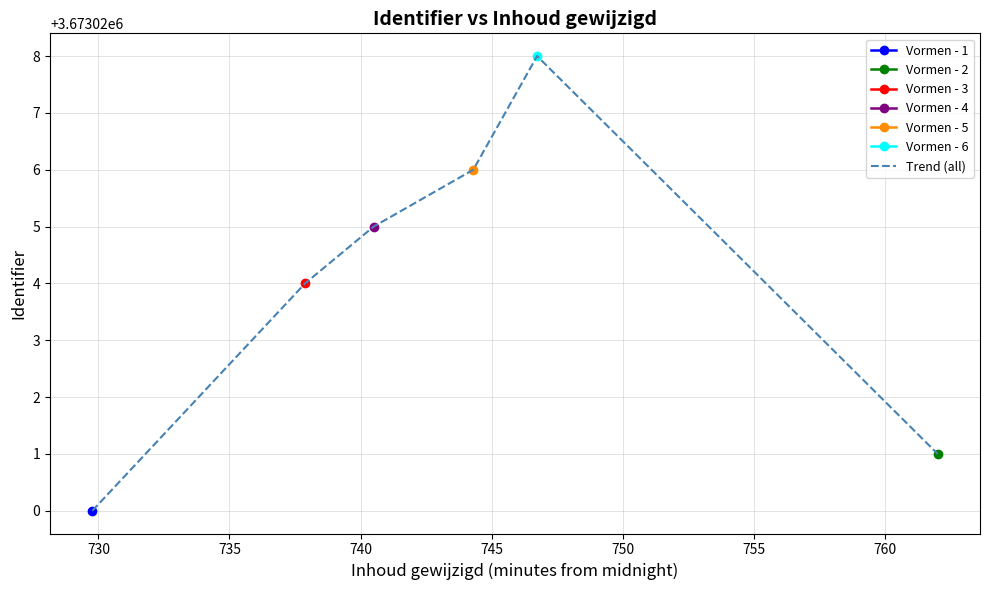

Which has a higher value, 725 or 750?

750